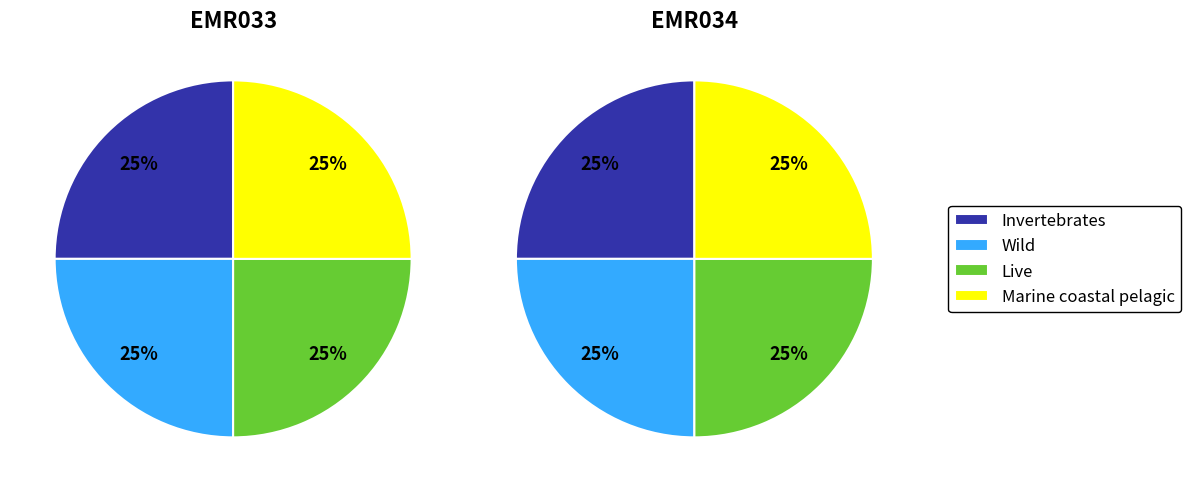

How much of the chart is everything except EMR034?

50.0%